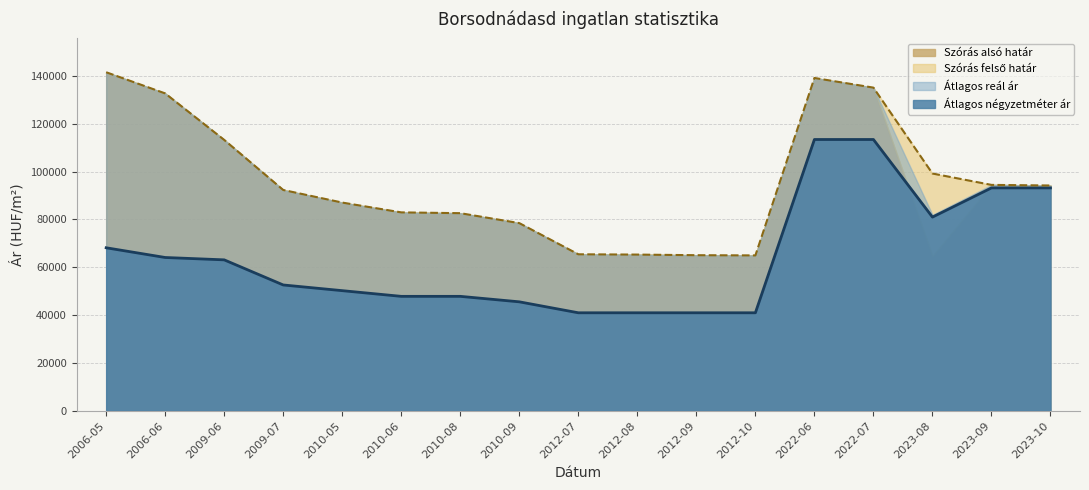

Where is the first local maximum for Szórás felső határ?

2022-06